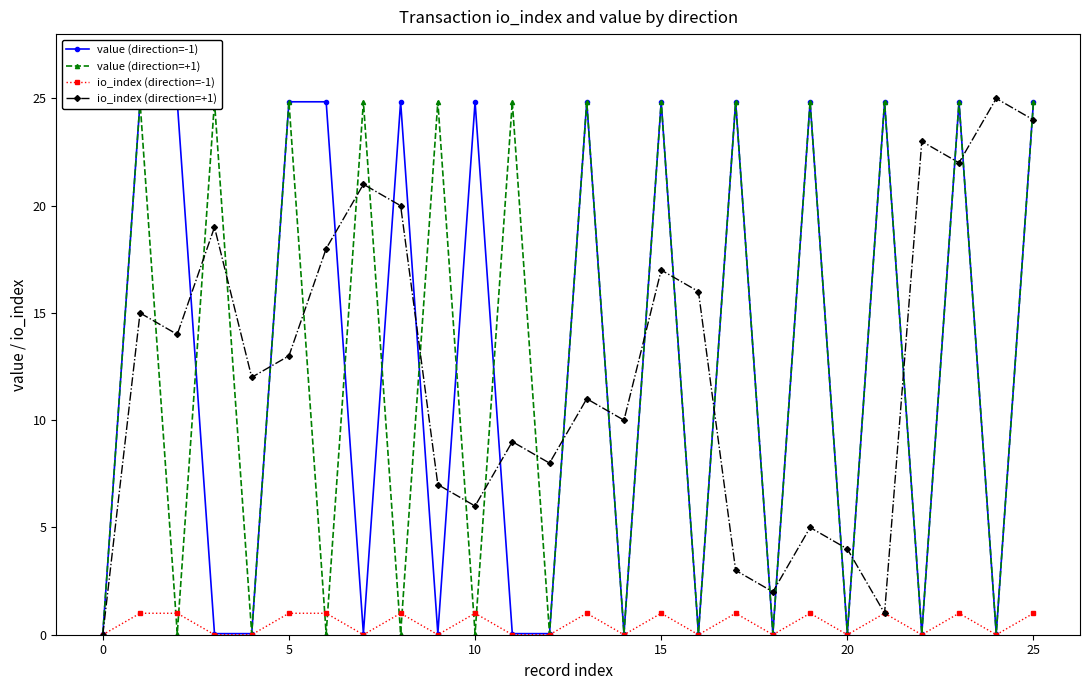

In value (direction=+1), how many points are lower than both neighbors (excluding endpoints)?

12